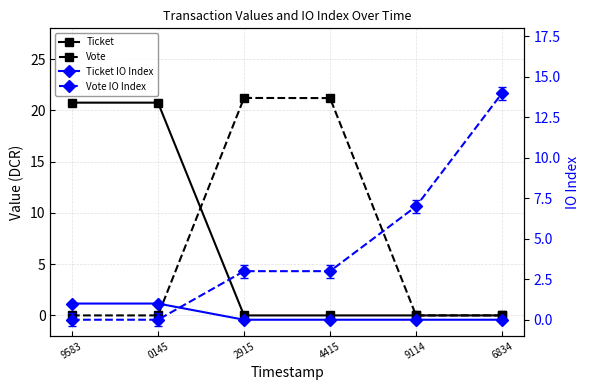

The Vote series shows 0.0 at 0145. True or false?

True